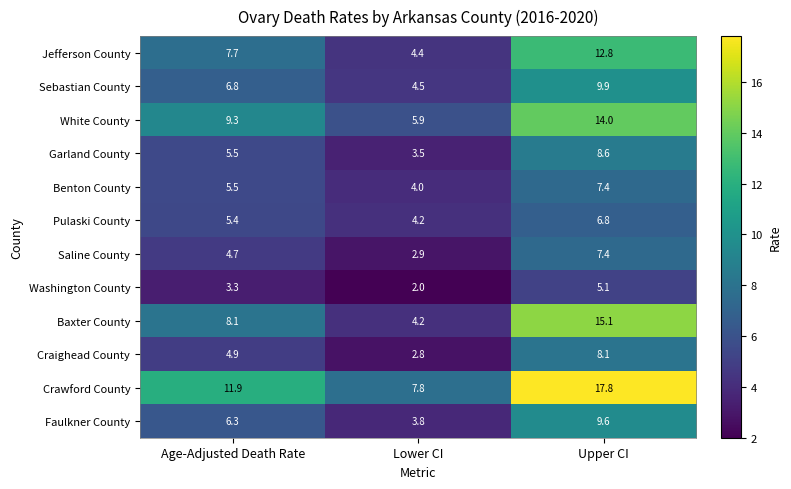

At which category does the chart reach its peak across all series?

Upper CI